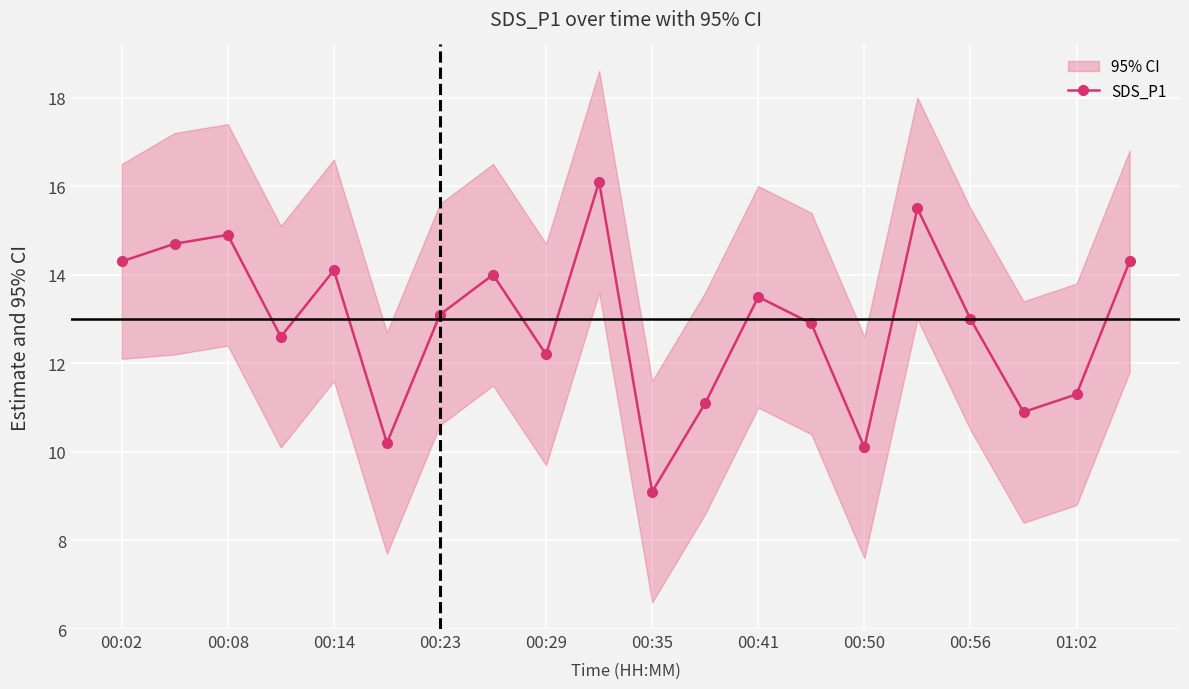

At which label is SDS_P1 closest to 12?

00:29